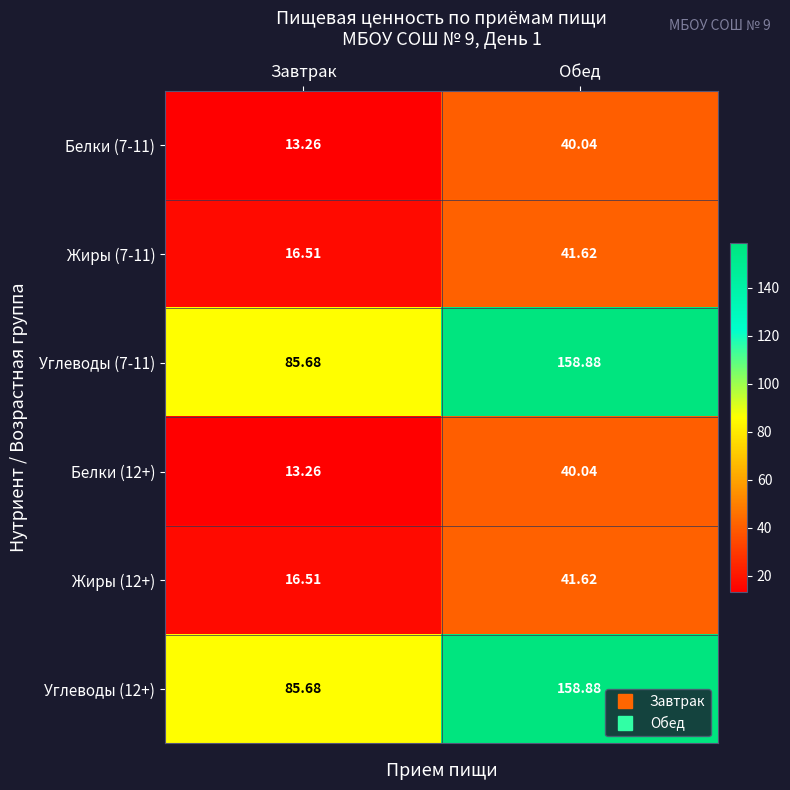

Which label corresponds to the largest value in the chart?

Обед